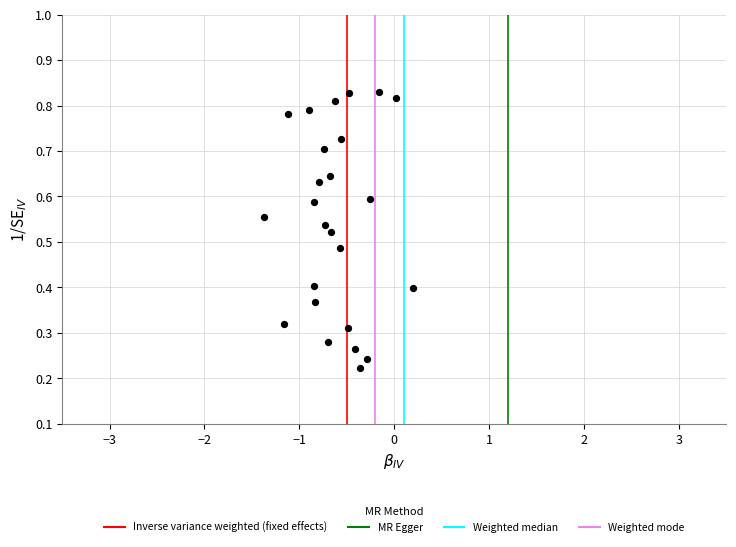

What is the range of X values (max minus min)?

1.6